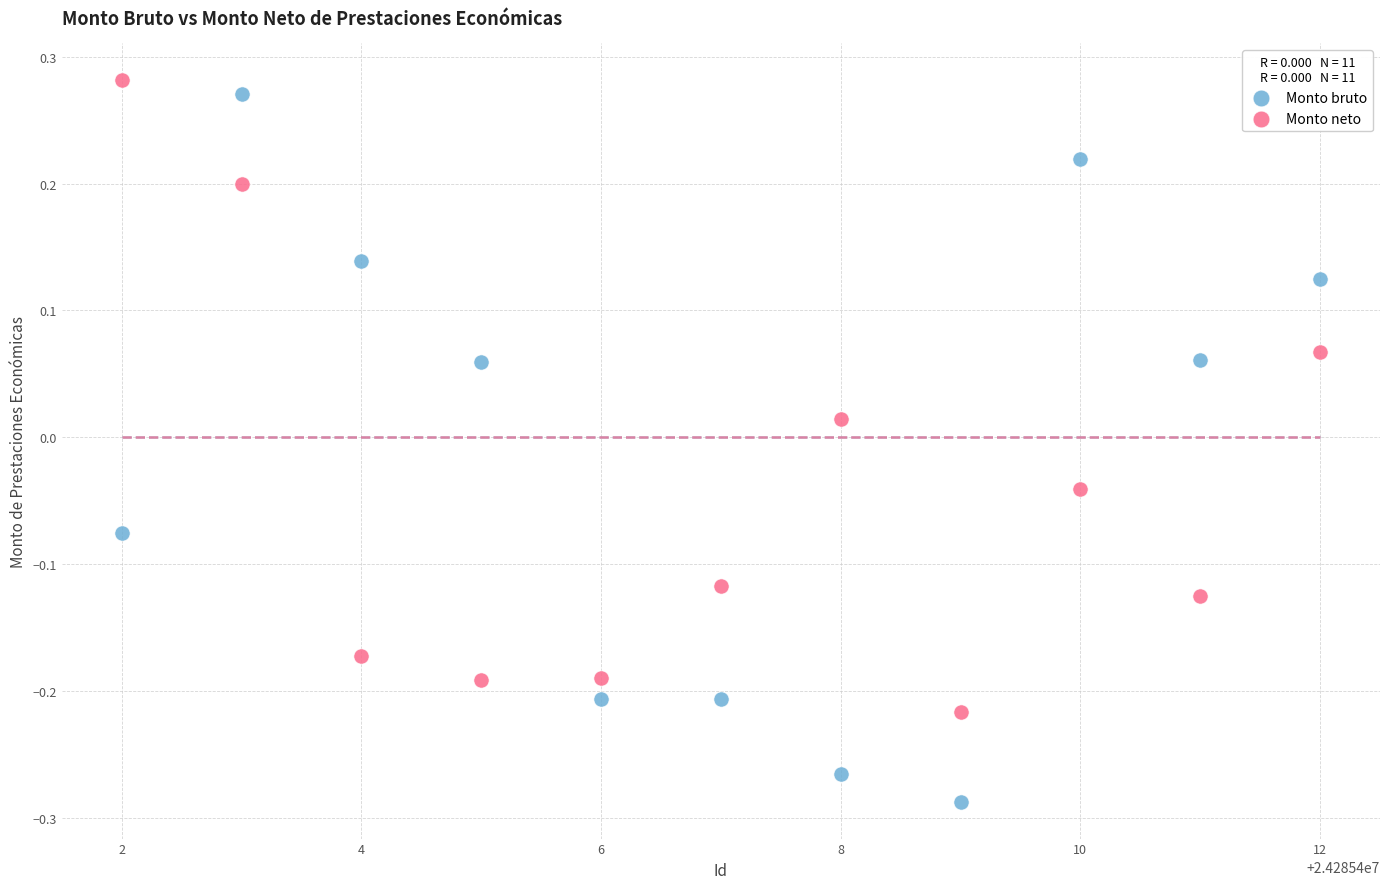

Across all data points, what is the range of Y values (max minus min)?

0.6